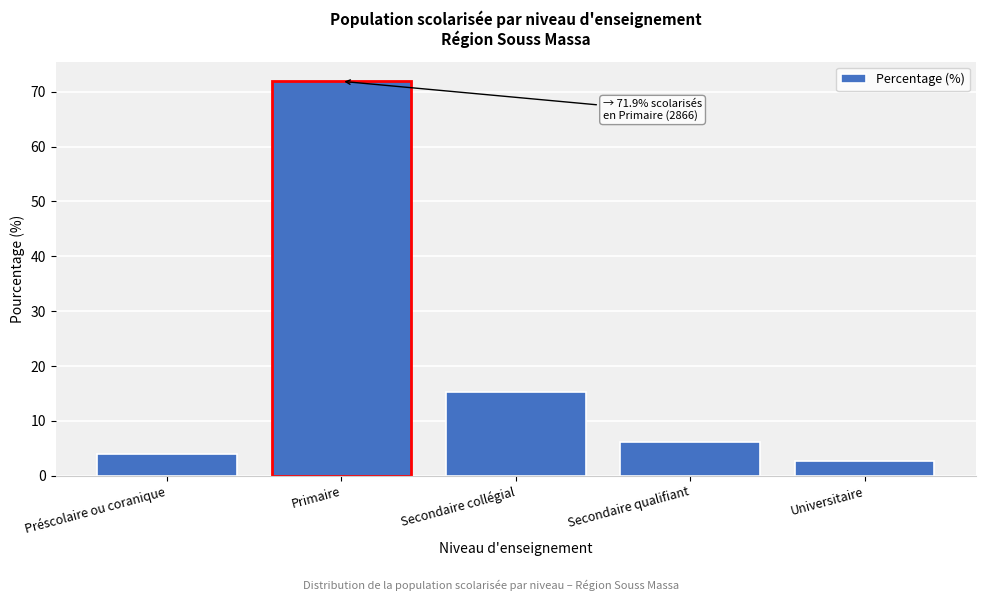

Reading left to right, extract all data points from this chart.

Préscolaire ou coranique=4.0	Primaire=71.9	Secondaire collégial=15.3	Secondaire qualifiant=6.1	Universitaire=2.7